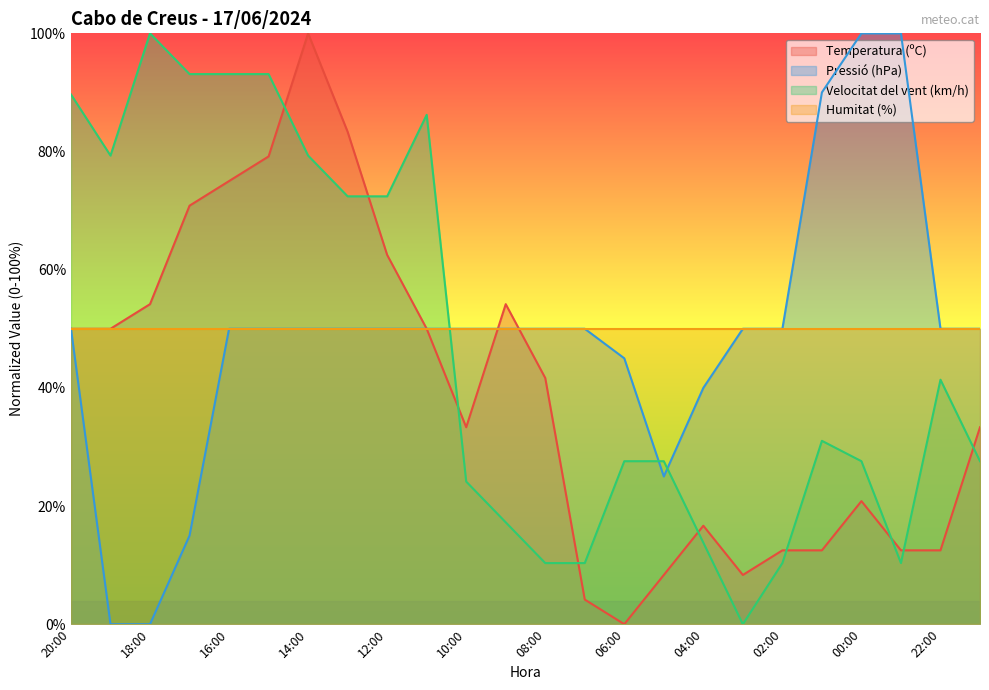

How many values in the Temperatura (ºC) series are below 41?

12